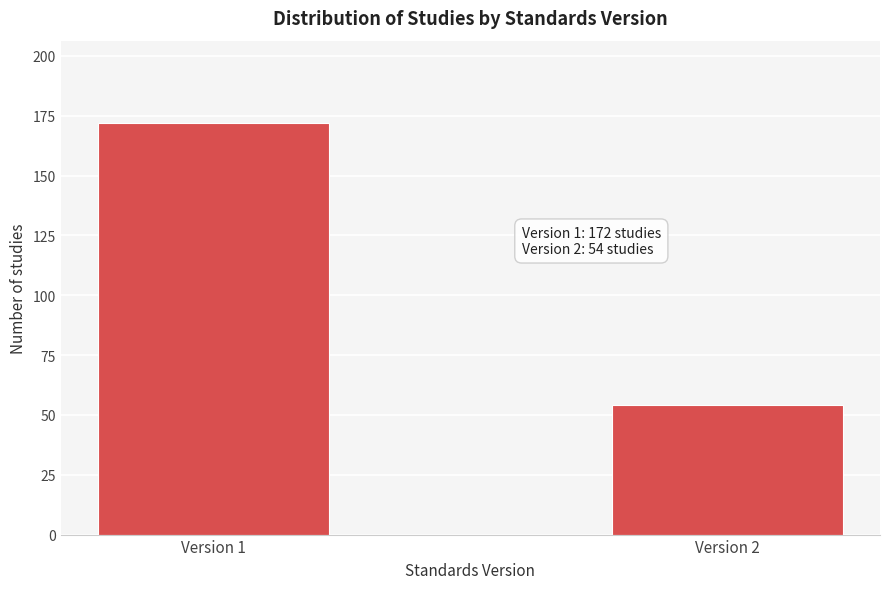

Reading left to right, list all the values displayed in this chart.

172	54